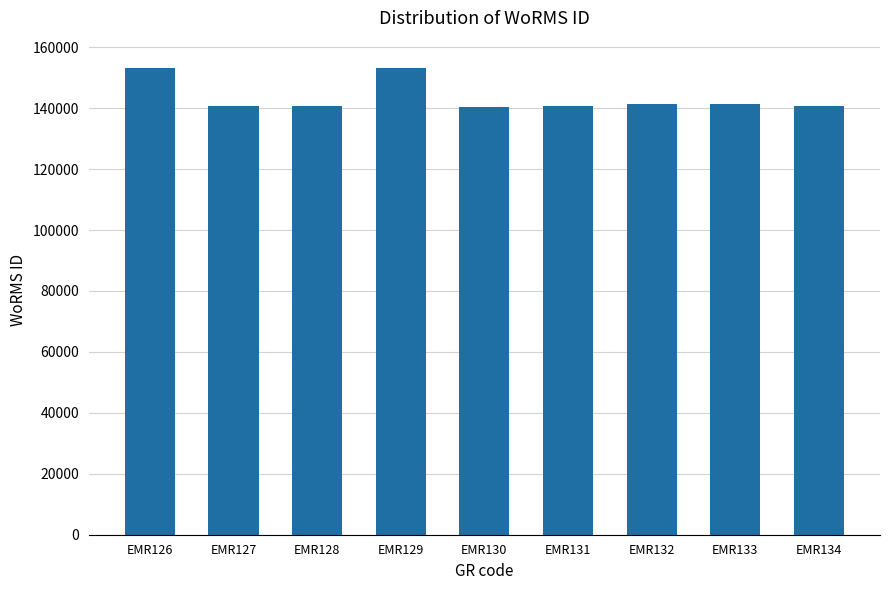

Are the bars grouped side by side (vs. stacked)?

No